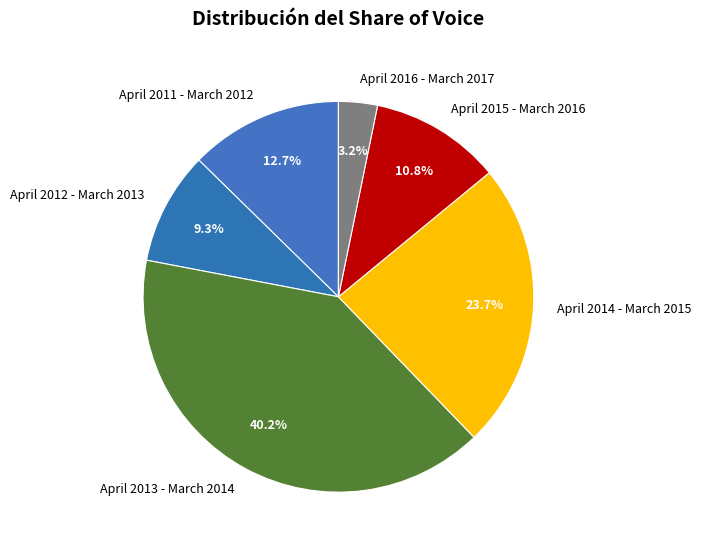

To the nearest percent, what percentage of the pie is April 2015 - March 2016?

11%